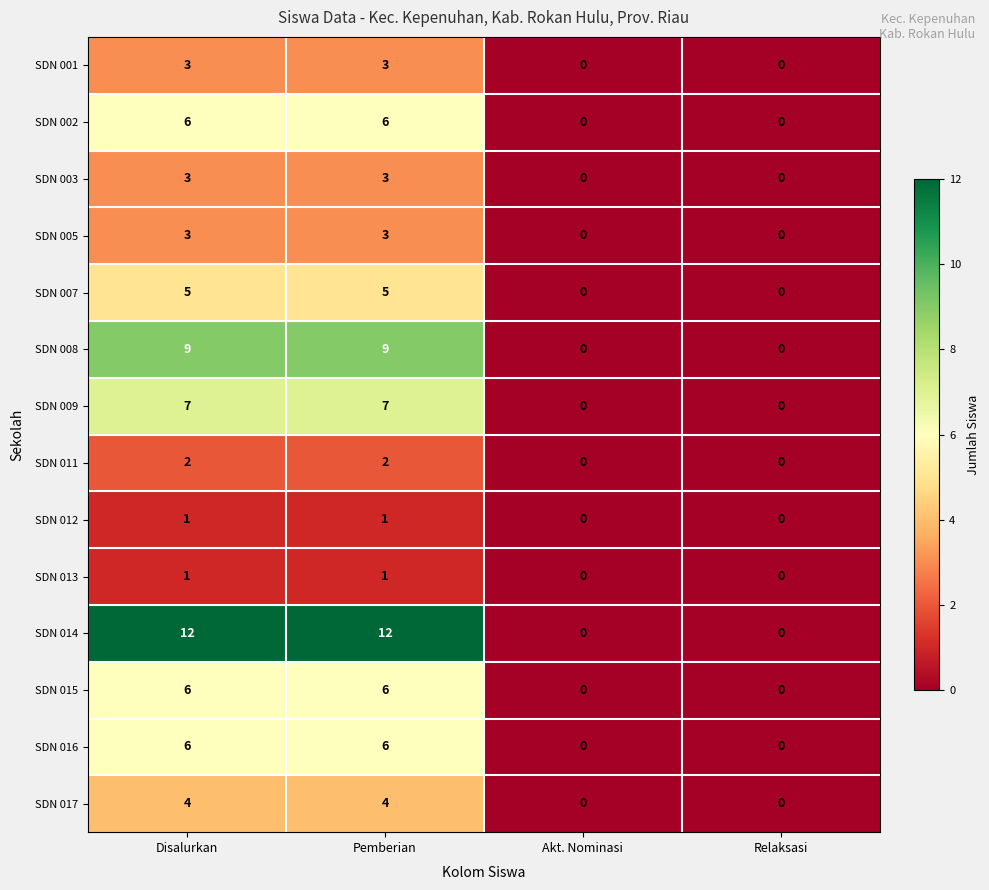

What is the maximum value for SDN 003?

3